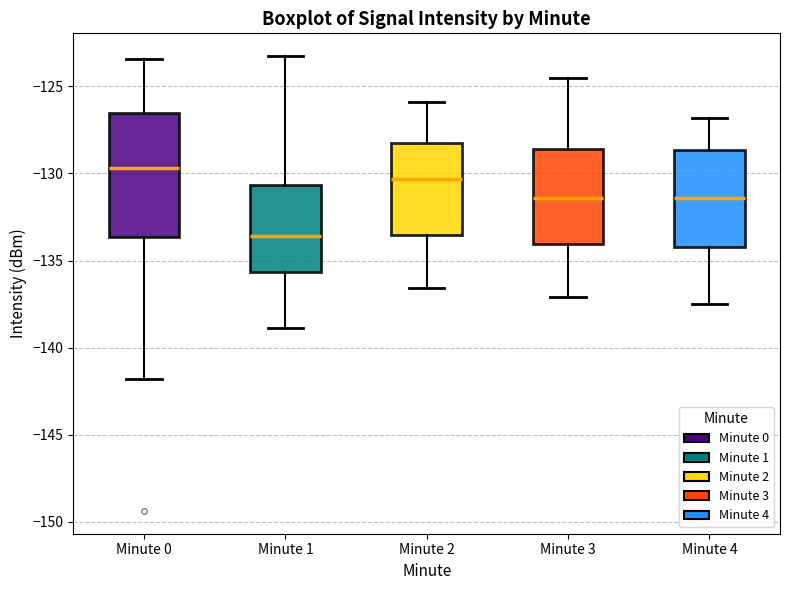

Which box is the tallest, from its lower edge to its upper edge?

Minute 0